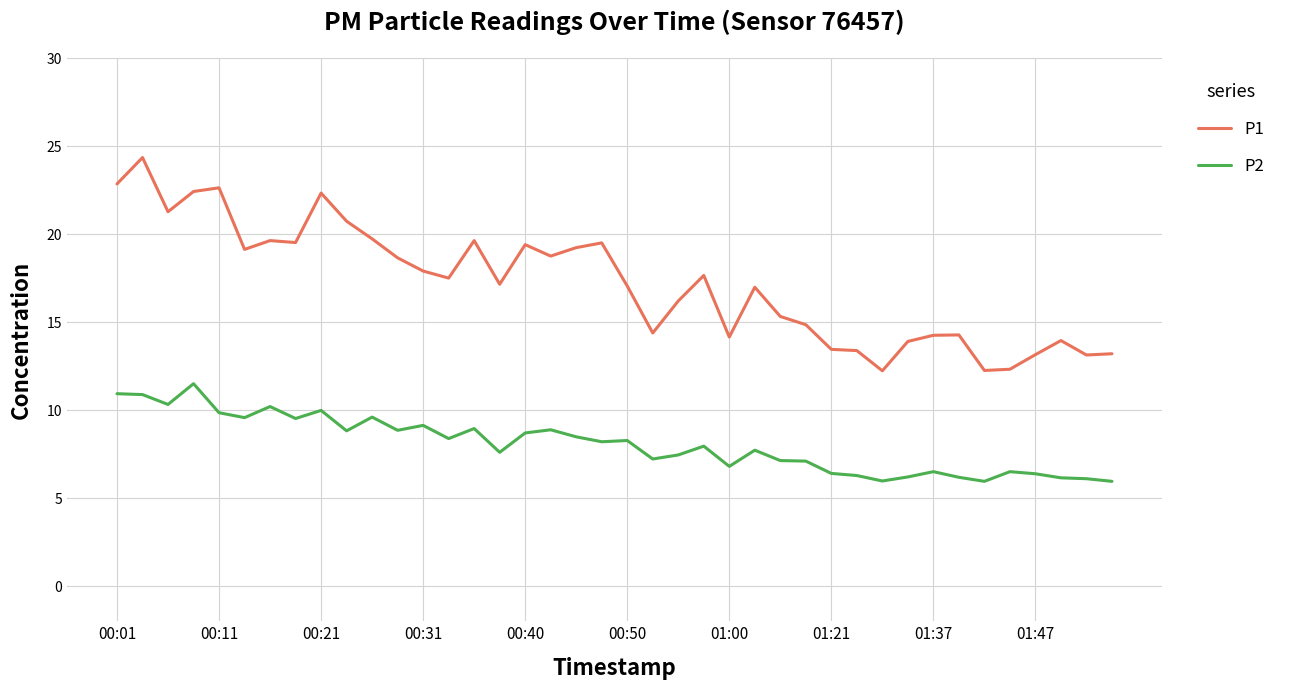

What is the difference between the maximum and minimum values in the P1 series?

12.1